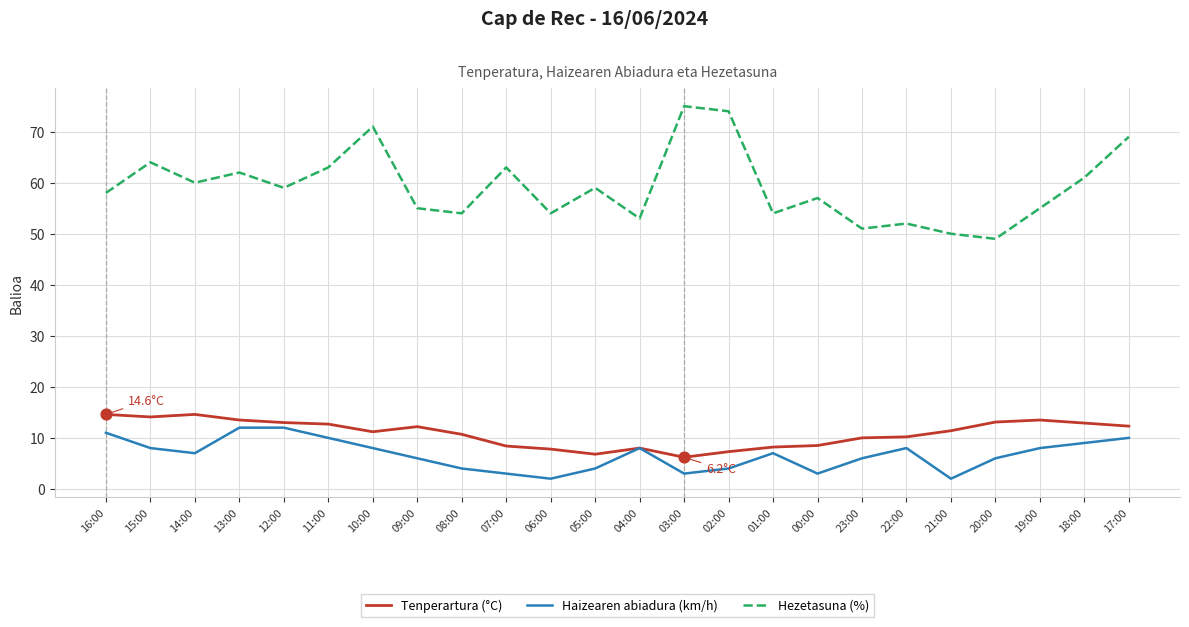

What is the spread (max minus min) of values at 07:00?

60.0